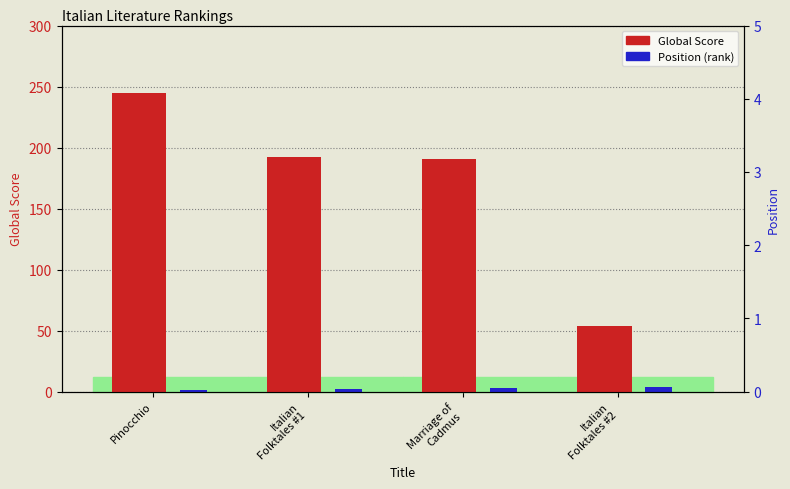

Reading left to right, extract all data points from this chart.

Global Score: Pinocchio=245	Italian
Folktales #1=192	Marriage of
Cadmus=191	Italian
Folktales #2=54
Position: Pinocchio=1	Italian
Folktales #1=2	Marriage of
Cadmus=3	Italian
Folktales #2=4